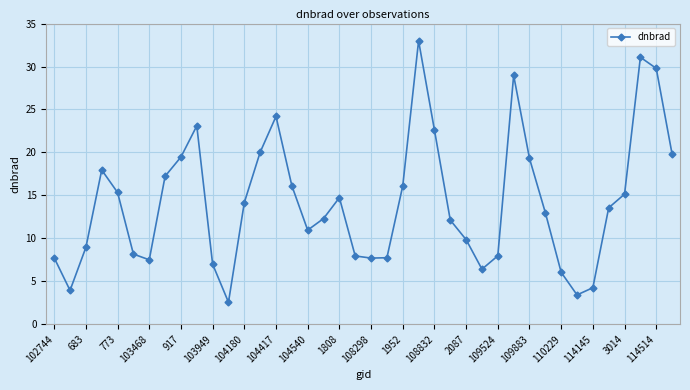

What is the minimum value shown in the chart?

2.6